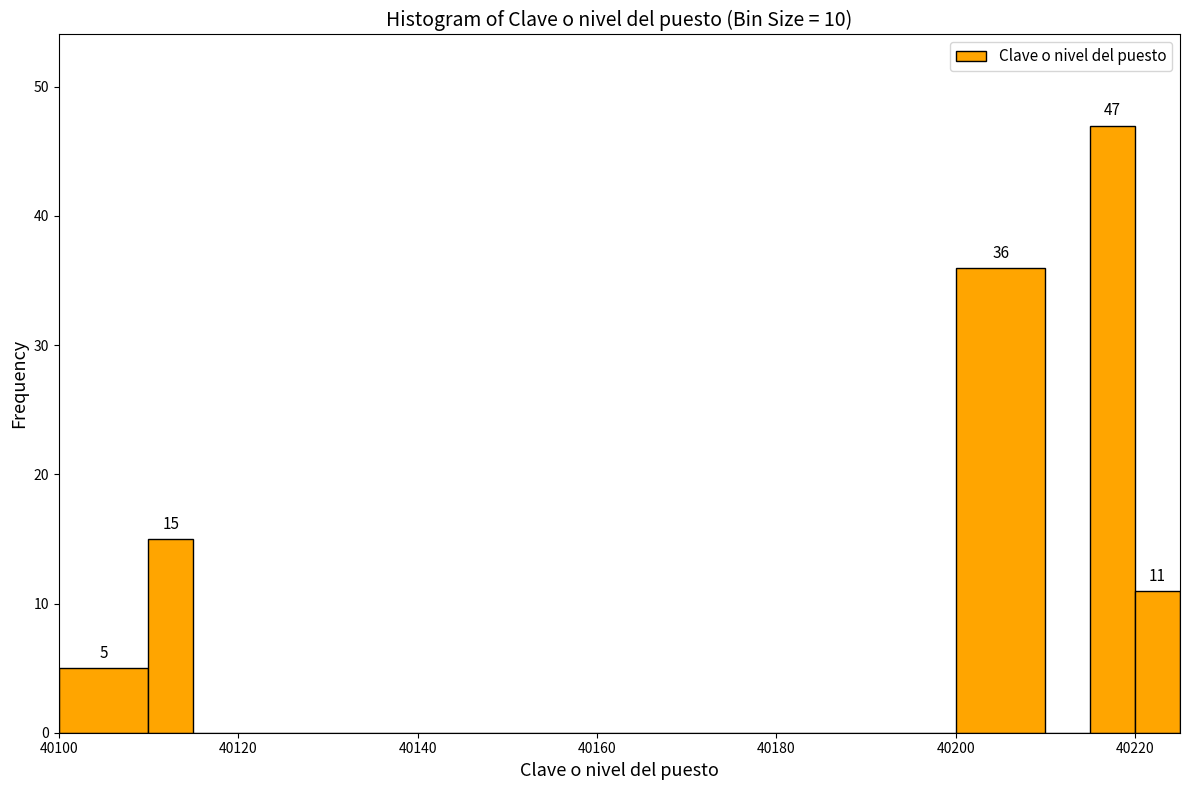

Read against the x-axis, roughly where is the centre of the tallest bar?

40218